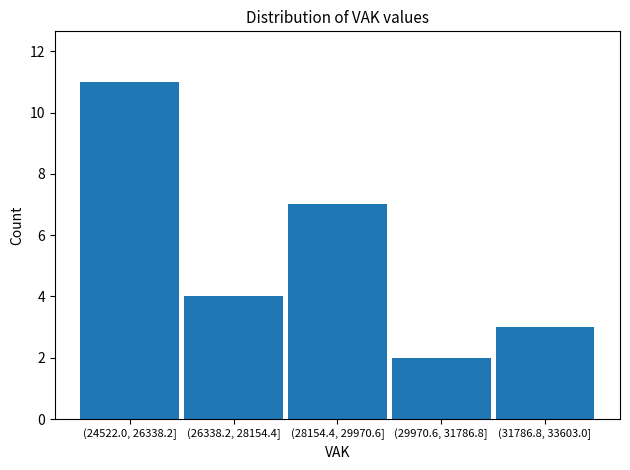

Reading left to right, extract all data points from this chart.

11	4	7	2	3